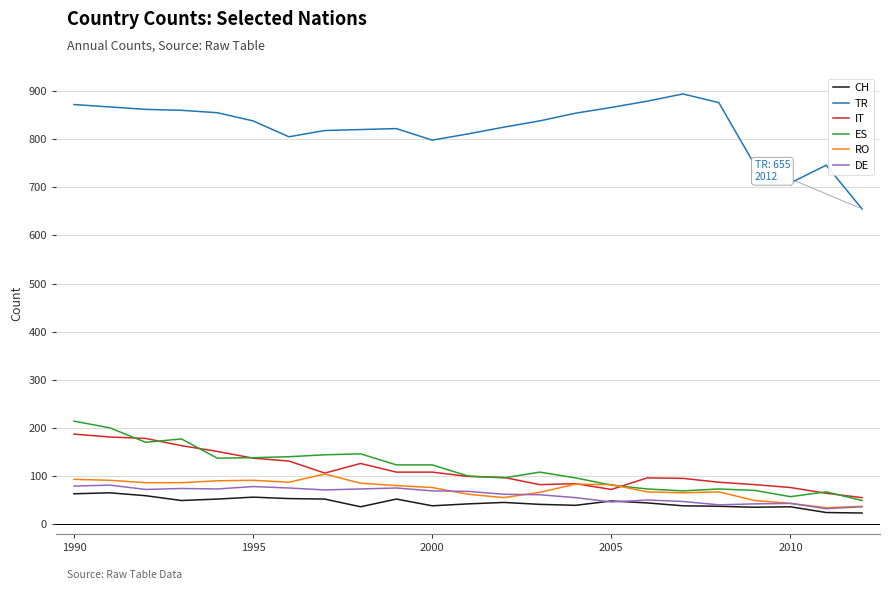

What is the minimum value for CH?

23